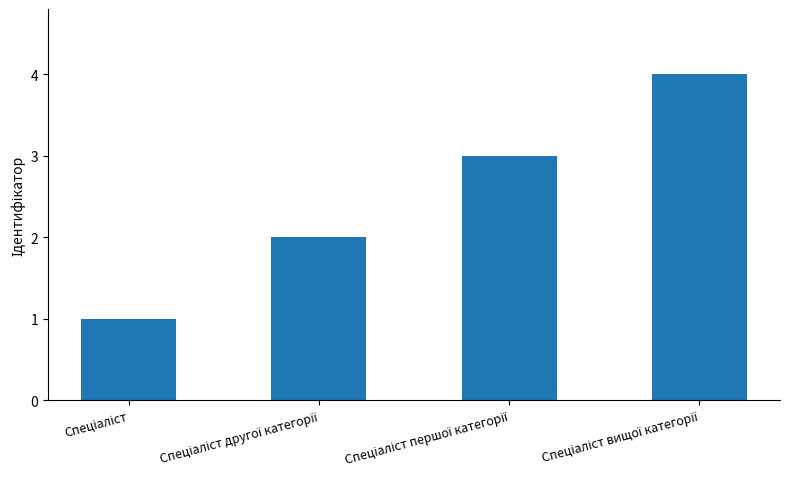

What is the difference between the maximum and minimum values?

3